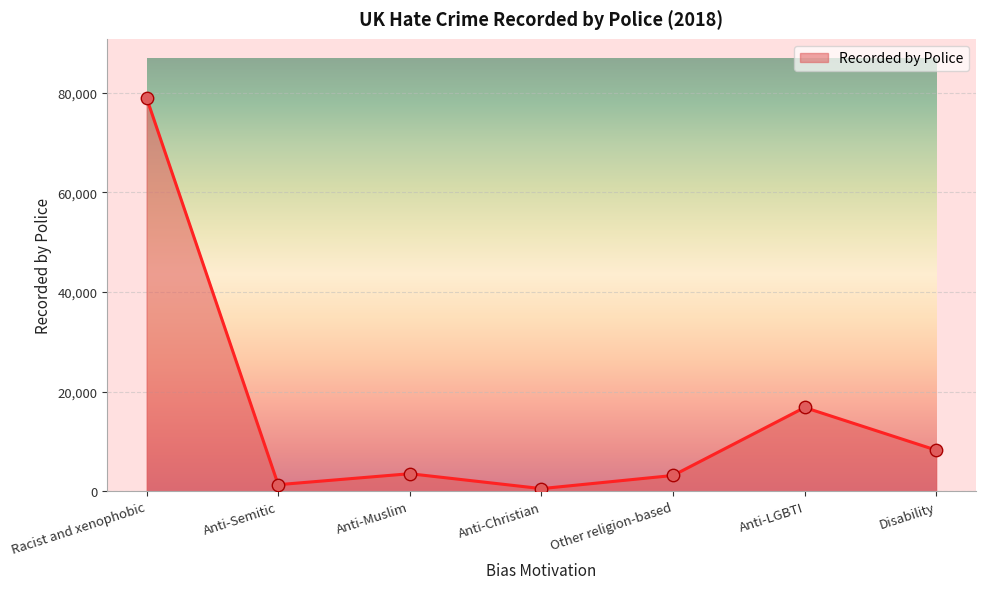

Which has a higher value, Anti-LGBTI or Anti-Semitic?

Anti-LGBTI